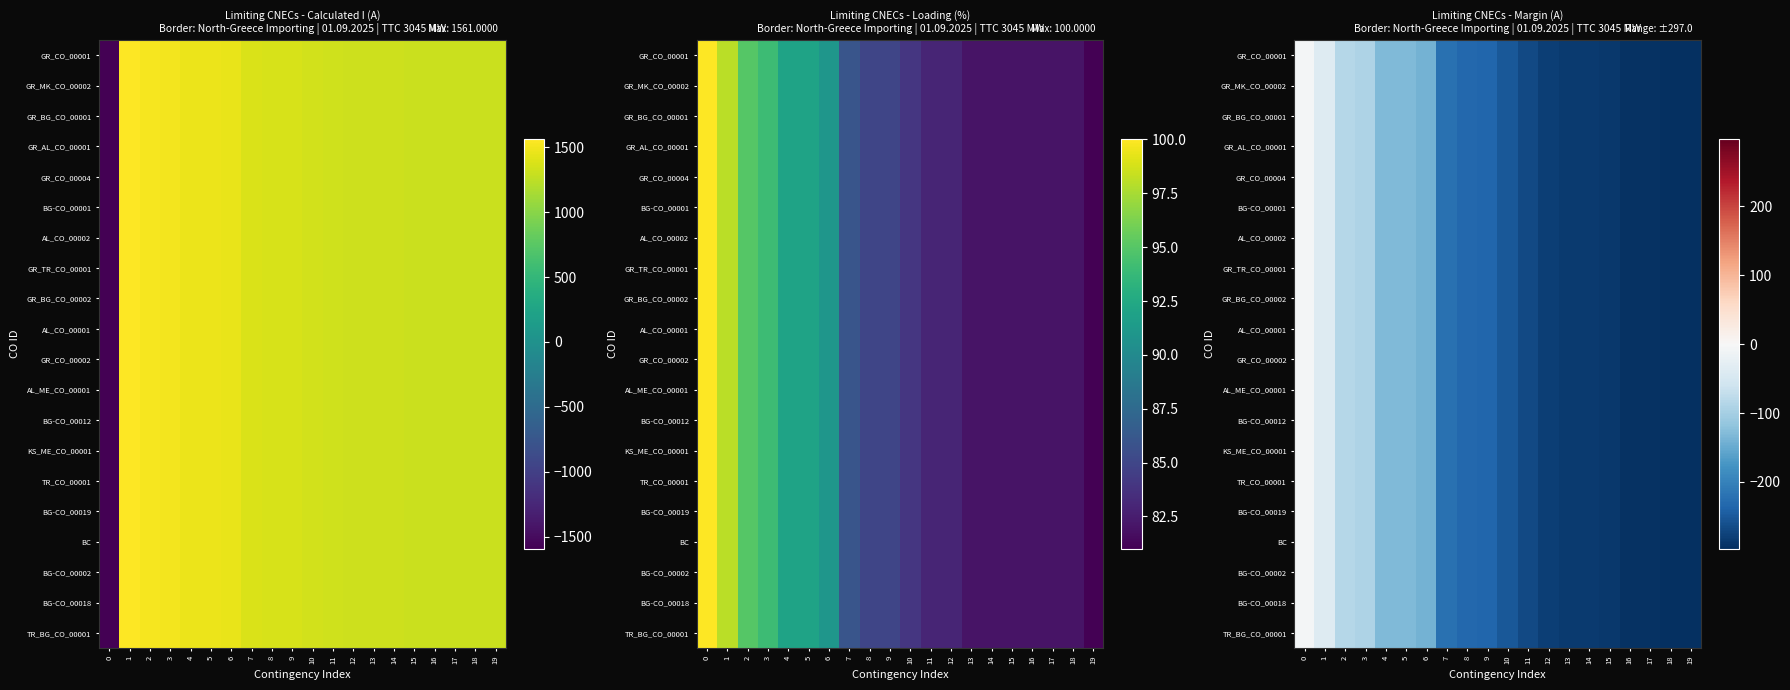

Is it true that BG-CO_00019 equals -37 at 2?

False